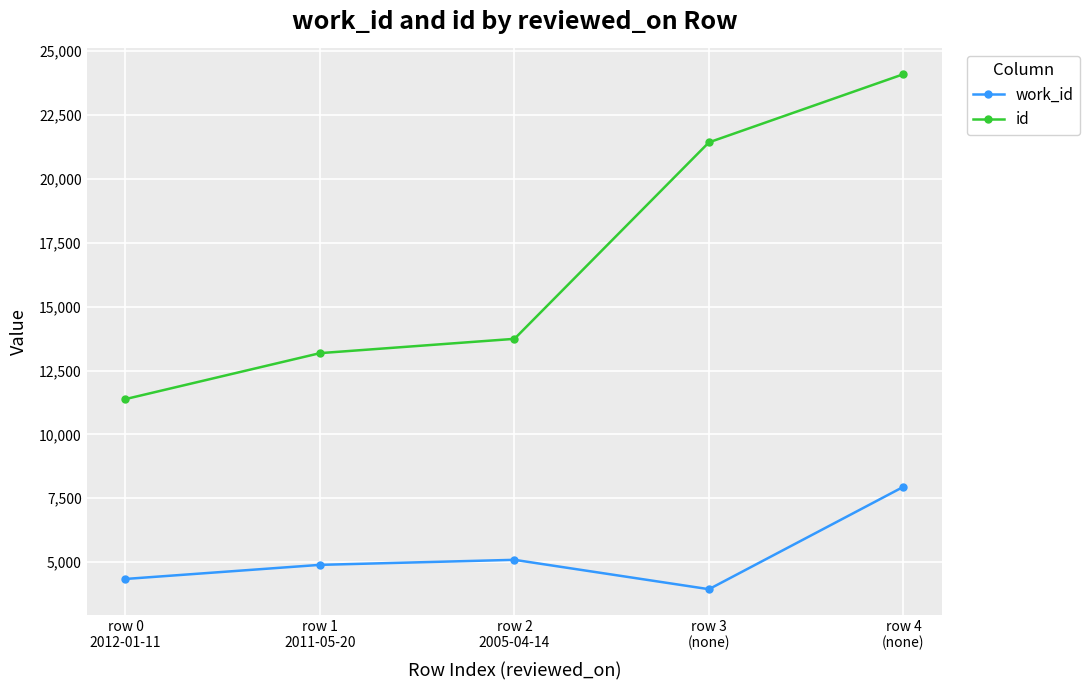

True or false: id and work_id intersect in this chart.

False